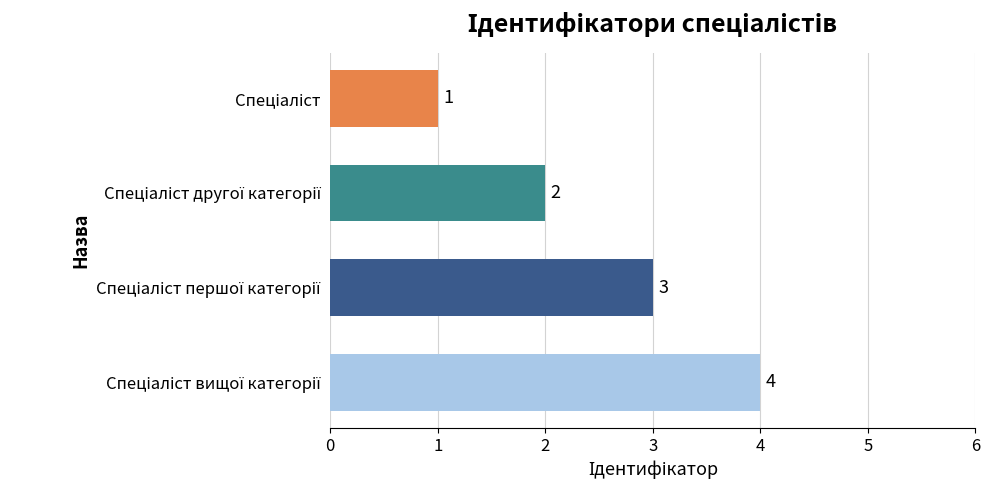

What is the sum of all values?

10